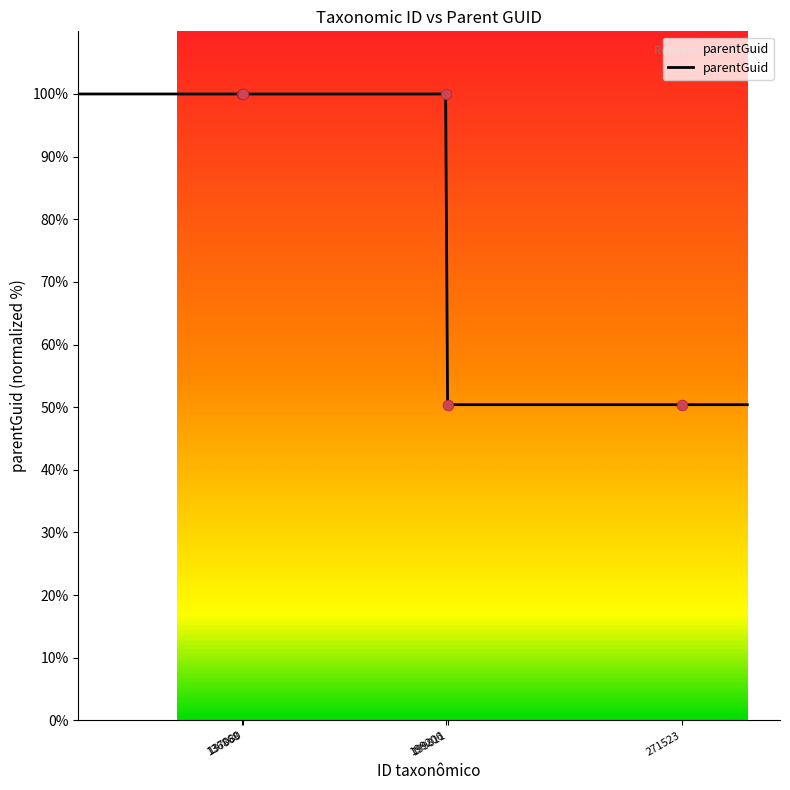

What is the smallest value displayed?

50.4